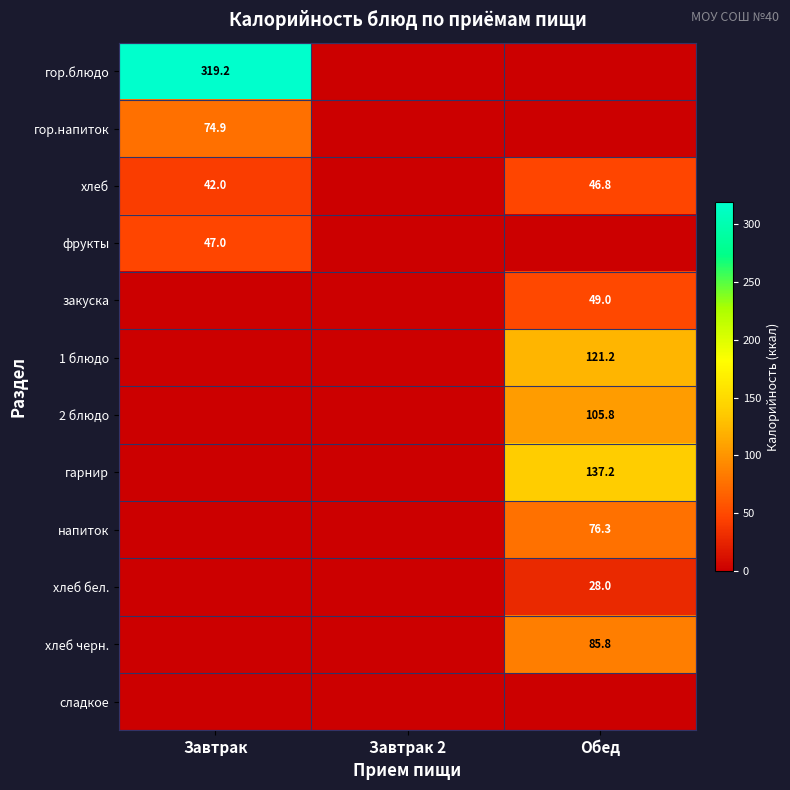

Is it true that хлеб equals 19.3 at Обед?

False